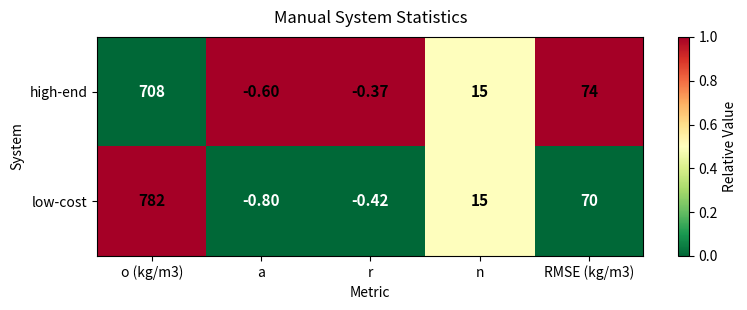

At which label does low-cost reach its minimum?

a